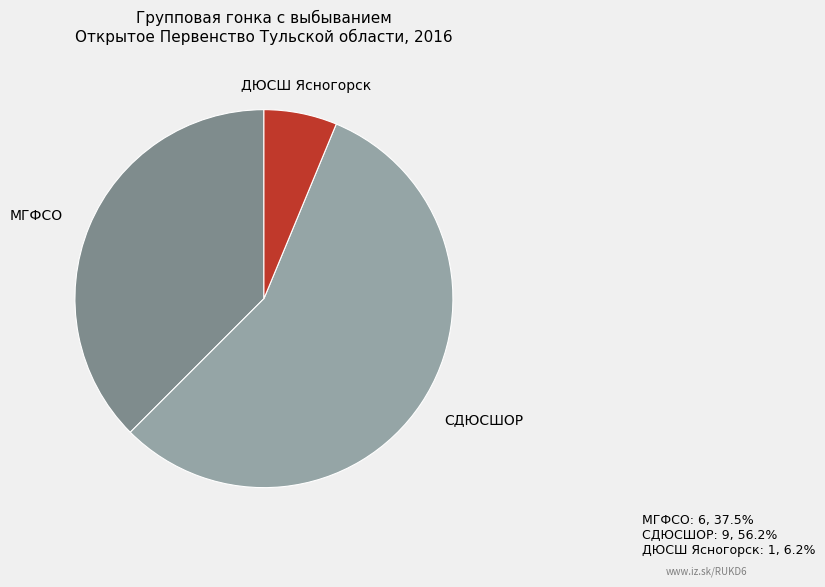

How many segments does this pie chart have?

3